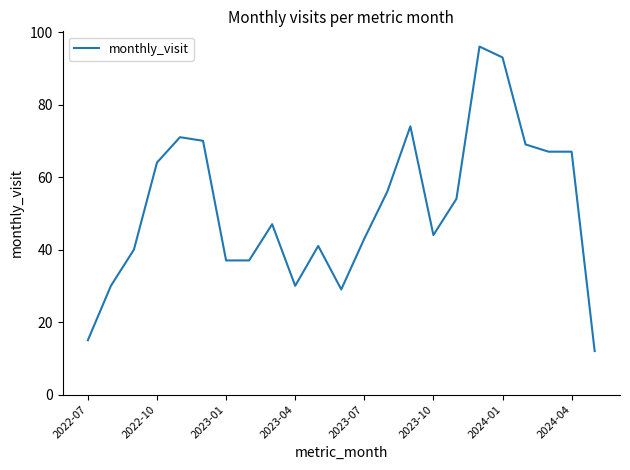

What is the minimum value shown in the chart?

12